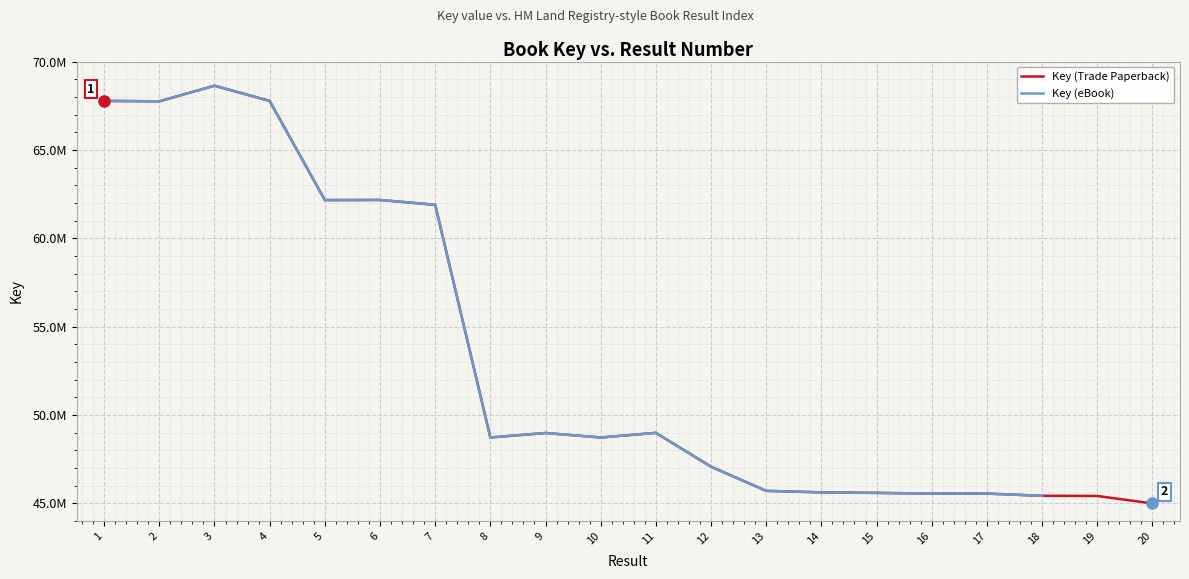

How many lines are shown in the chart?

2